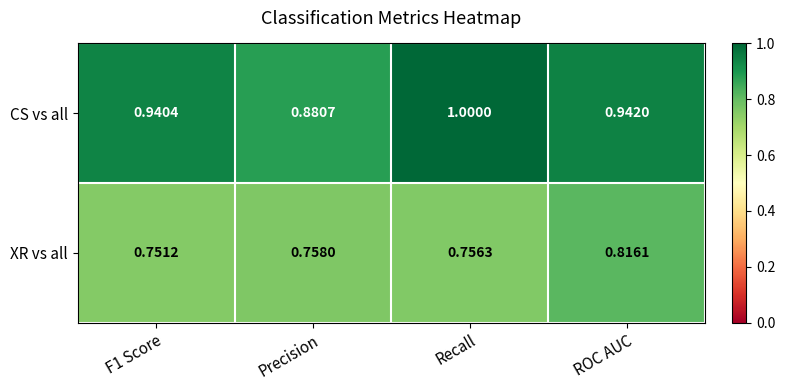

At which category is the sum across all series the highest?

ROC AUC